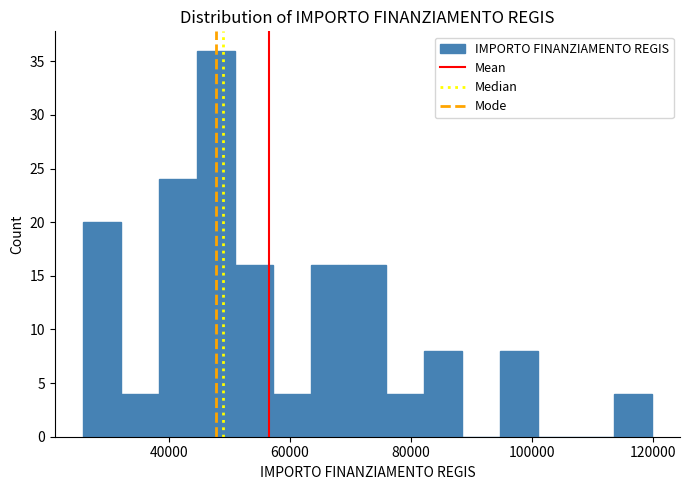

Read against the x-axis, roughly where is the centre of the tallest bar?

48000